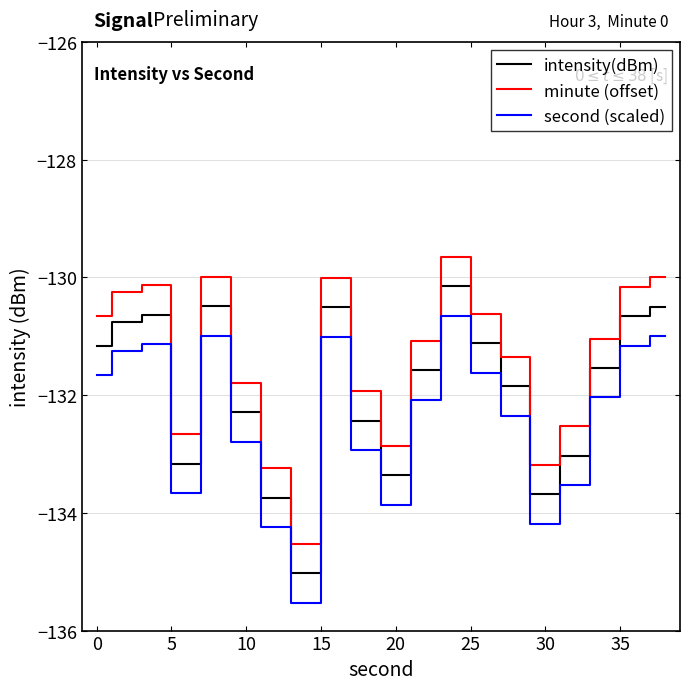

Which series has the largest total across all categories?

minute (offset)